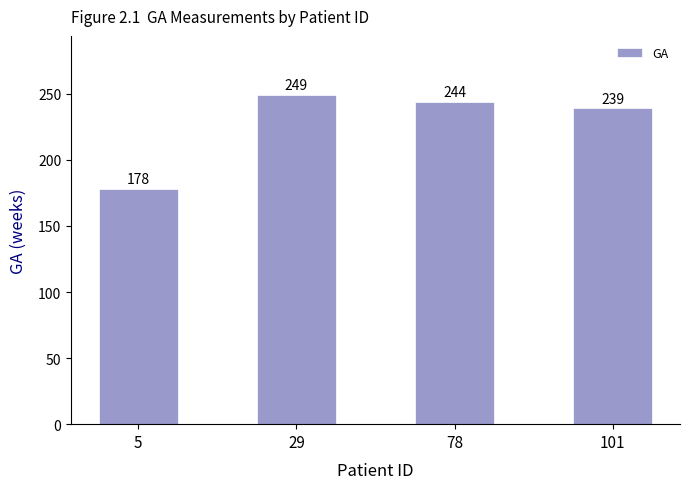

Reading right to left, what are all the values shown in this chart?

239	244	249	178